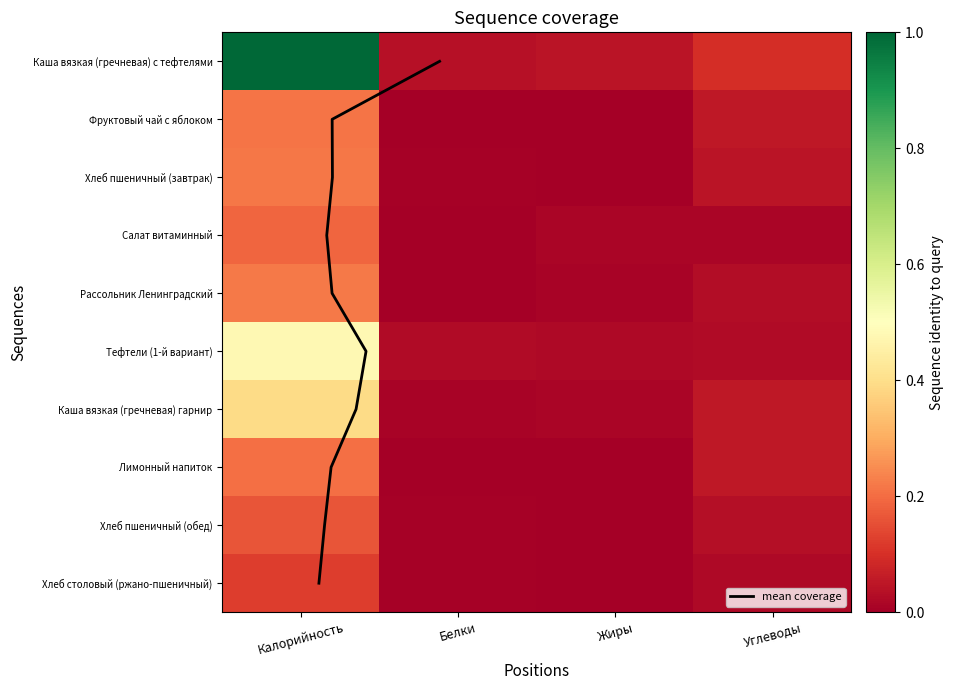

Reading left to right, transcribe all the data shown in this chart.

Каша вязкая (гречневая) с тефтелями: 1.0	0.0	0.0	0.1
Фруктовый чай с яблоком: 0.2	0.0	0.0	0.1
Хлеб пшеничный (завтрак): 0.2	0.0	0.0	0.0
Салат витаминный: 0.2	0.0	0.0	0.0
Рассольник Ленинградский: 0.2	0.0	0.0	0.0
Тефтели (1-й вариант): 0.5	0.0	0.0	0.0
Каша вязкая (гречневая) гарнир: 0.4	0.0	0.0	0.1
Лимонный напиток: 0.2	0.0	0.0	0.1
Хлеб пшеничный (обед): 0.2	0.0	0.0	0.0
Хлеб столовый (ржано-пшеничный): 0.1	0.0	0.0	0.0